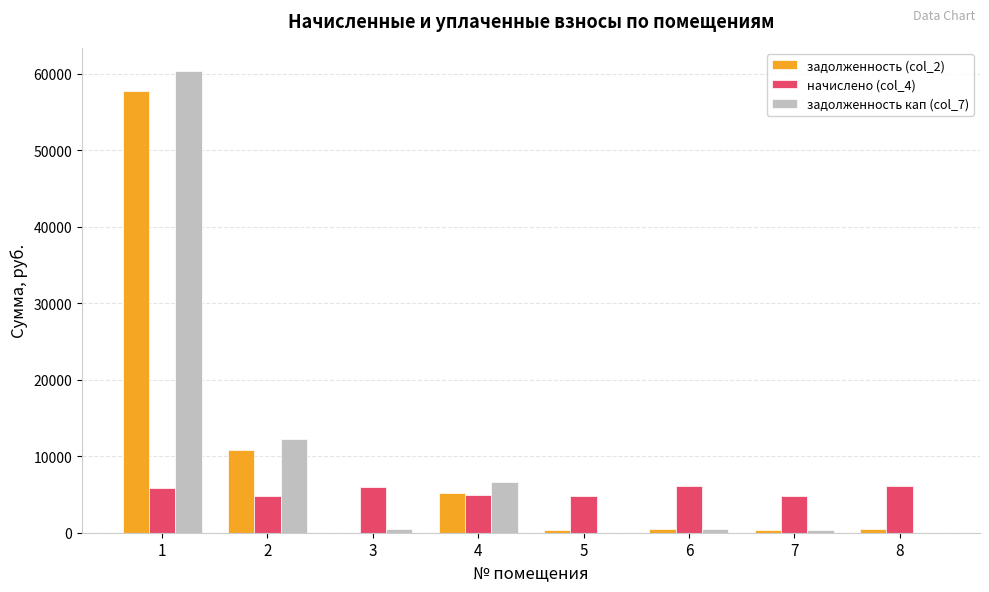

True or false: задолженность кап (col_7) has a value of 3144.9 at 4.

False